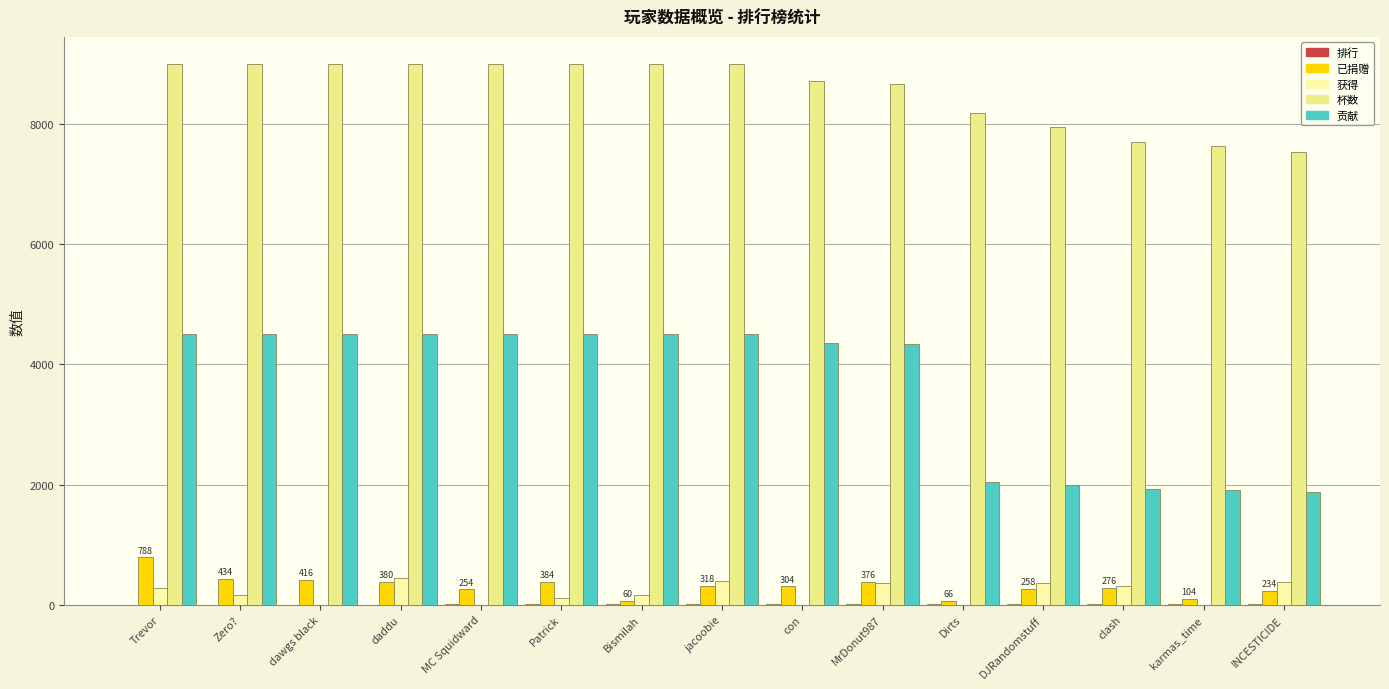

Reading left to right, extract all data points from this chart.

排行: Trevor=1	Zero?=2	dawgs black=3	daddu=4	MC Squidward=5	Patrick=6	Bismilah=7	jacoobie=8	con=9	MrDonut987=10	Dirts=11	DJRandomstuff=12	clash=13	karmas_time=14	INCESTICIDE=15
已捐赠: Trevor=788	Zero?=434	dawgs black=416	daddu=380	MC Squidward=254	Patrick=384	Bismilah=60	jacoobie=318	con=304	MrDonut987=376	Dirts=66	DJRandomstuff=258	clash=276	karmas_time=104	INCESTICIDE=234
获得: Trevor=280	Zero?=160	dawgs black=0	daddu=440	MC Squidward=0	Patrick=120	Bismilah=160	jacoobie=400	con=0	MrDonut987=360	Dirts=0	DJRandomstuff=360	clash=320	karmas_time=0	INCESTICIDE=380
杯数: Trevor=9000	Zero?=9000	dawgs black=9000	daddu=9000	MC Squidward=9000	Patrick=9000	Bismilah=9000	jacoobie=9000	con=8719	MrDonut987=8665	Dirts=8182	DJRandomstuff=7957	clash=7696	karmas_time=7633	INCESTICIDE=7530
贡献: Trevor=4500	Zero?=4500	dawgs black=4500	daddu=4500	MC Squidward=4500	Patrick=4500	Bismilah=4500	jacoobie=4500	con=4359	MrDonut987=4332	Dirts=2045	DJRandomstuff=1989	clash=1924	karmas_time=1908	INCESTICIDE=1882